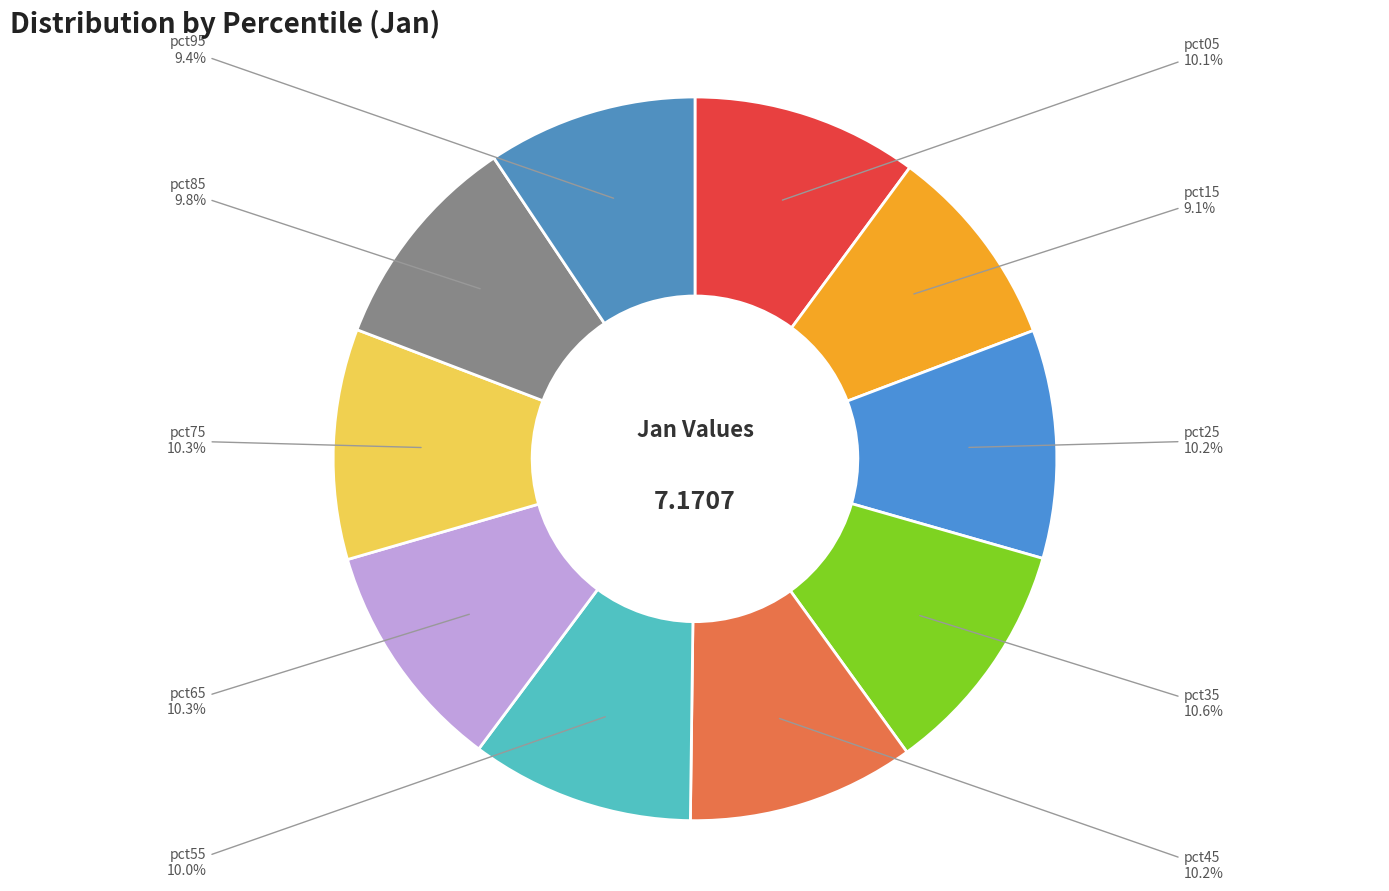

What percentage do pct65 and pct35 together represent?

20.9%